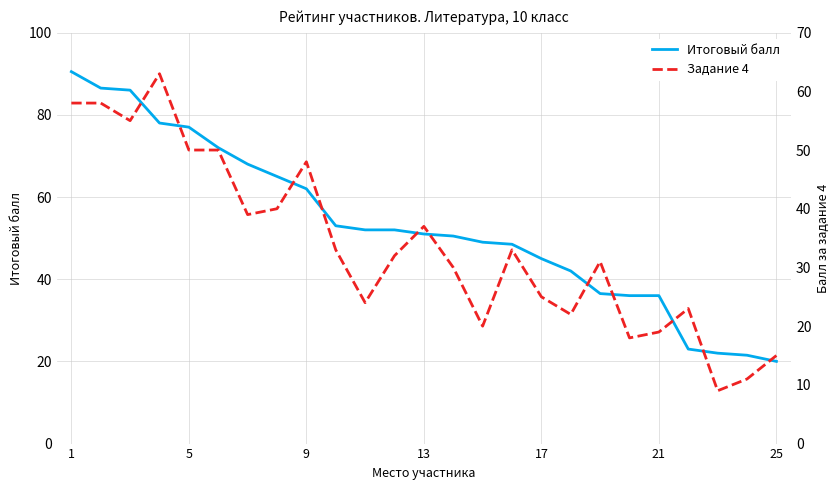

What are all the series names shown in the legend?

Итоговый балл, Задание 4